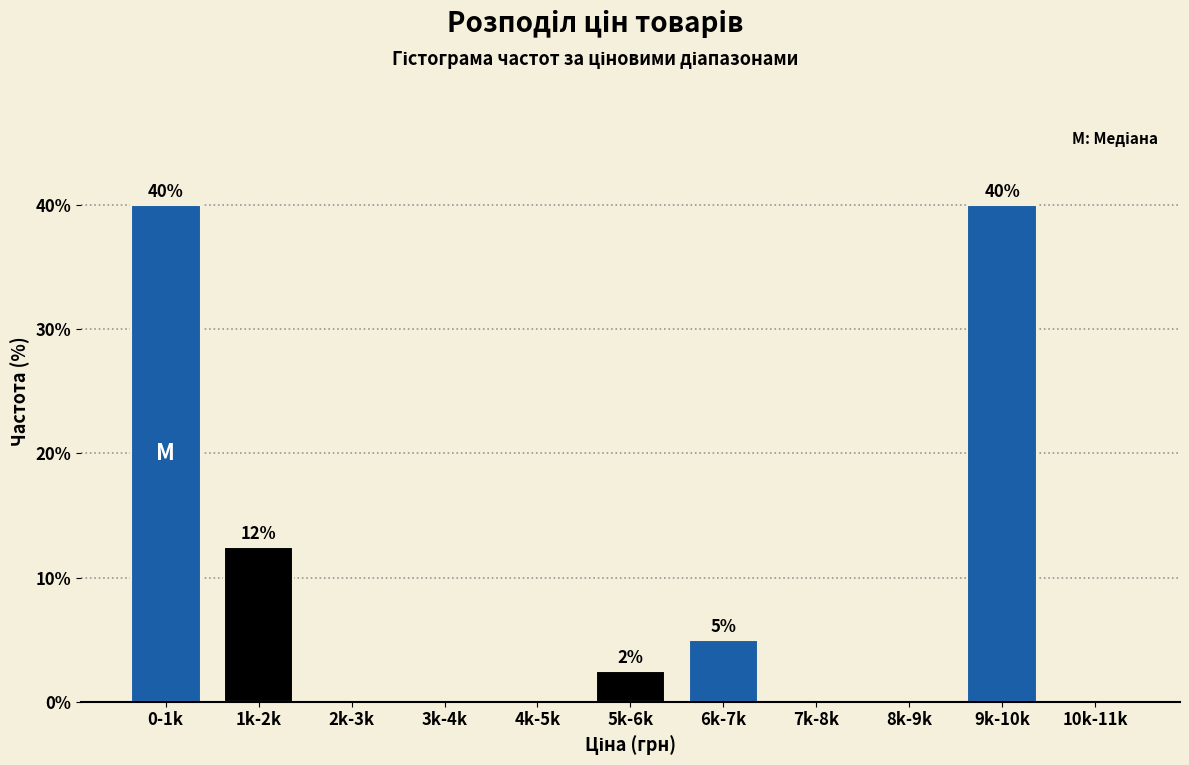

Reading left to right, extract all data points from this chart.

0-1k=40.0	1k-2k=12.5	2k-3k=0.0	3k-4k=0.0	4k-5k=0.0	5k-6k=2.5	6k-7k=5.0	7k-8k=0.0	8k-9k=0.0	9k-10k=40.0	10k-11k=0.0